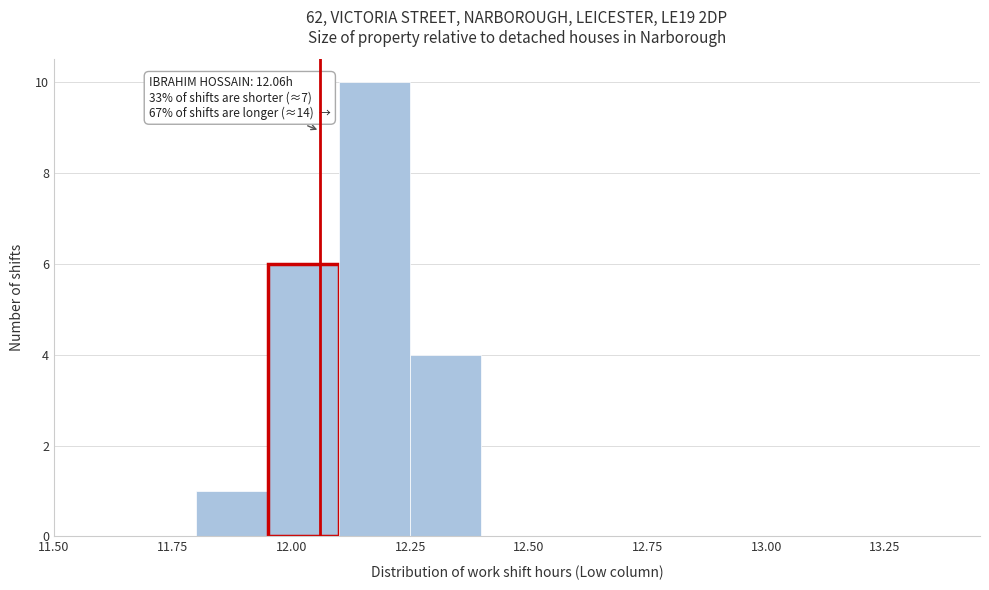

Read against the x-axis, roughly where is the centre of the tallest bar?

12.20